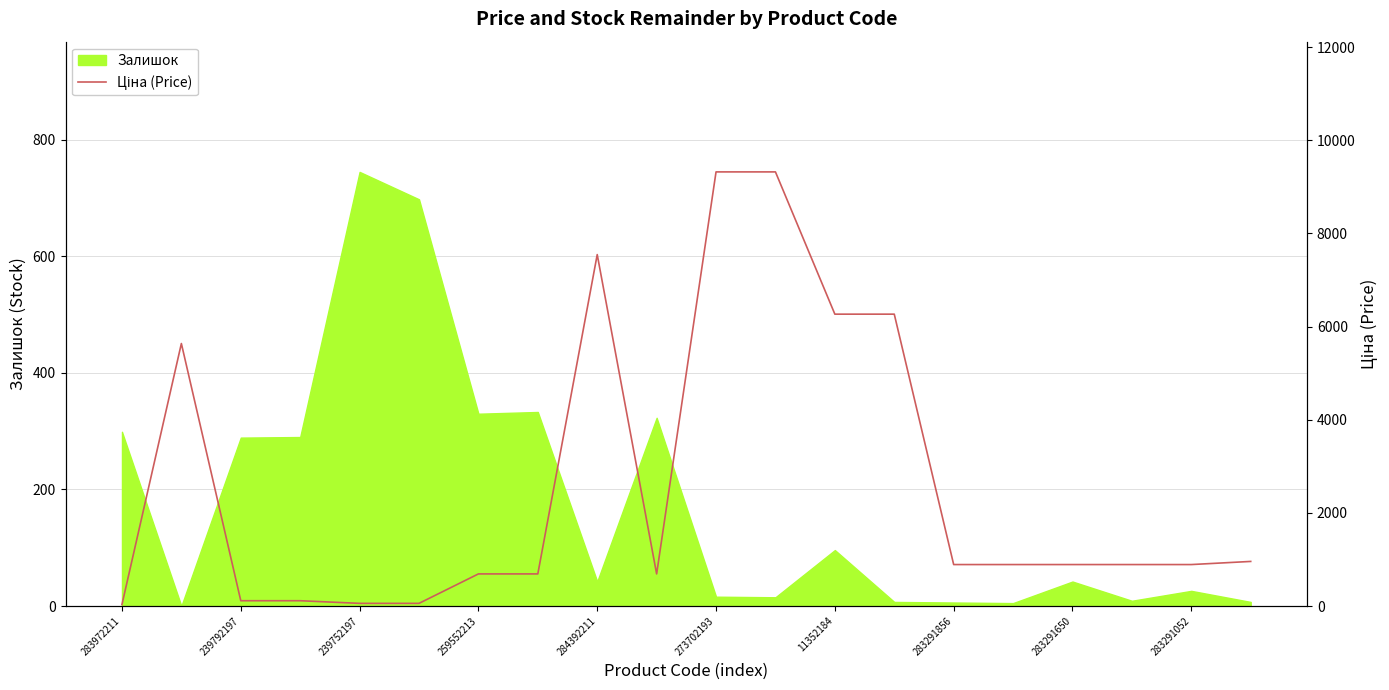

What is the maximum value for Залишок?

745